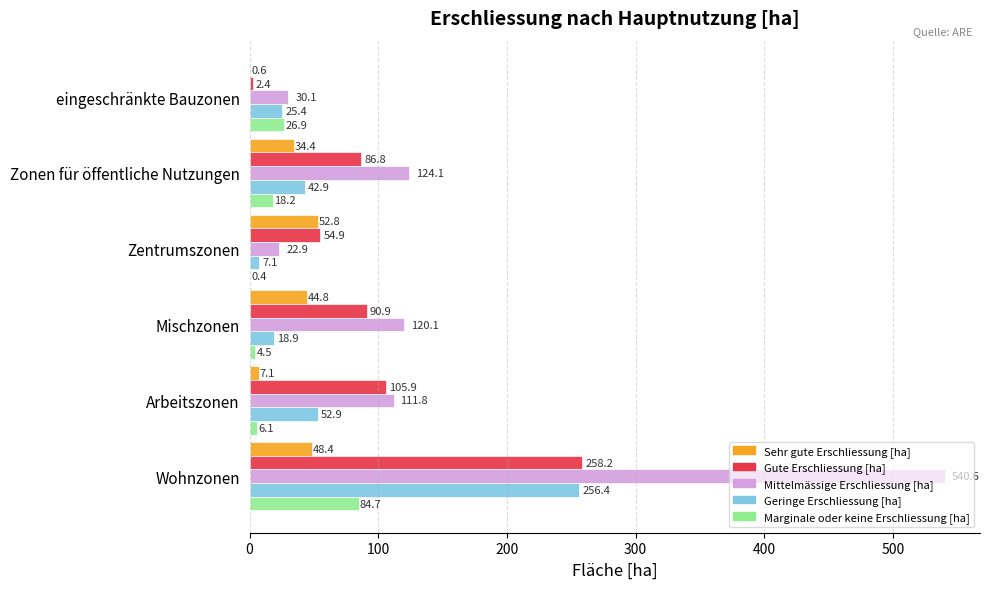

At which category is the sum across all series the highest?

Wohnzonen